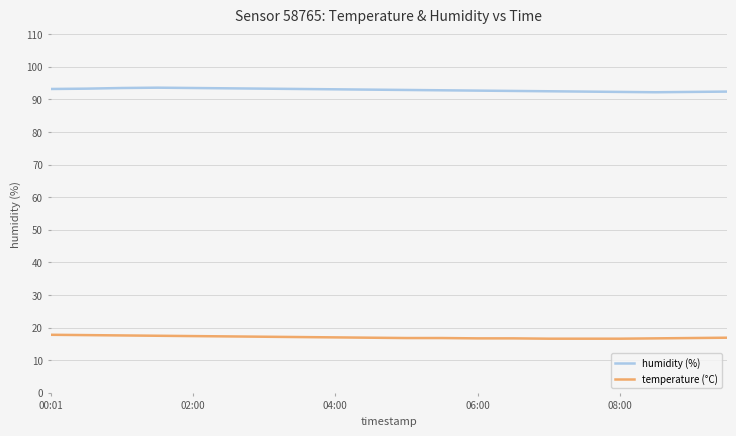

True or false: temperature (°C) and humidity (%) intersect in this chart.

False